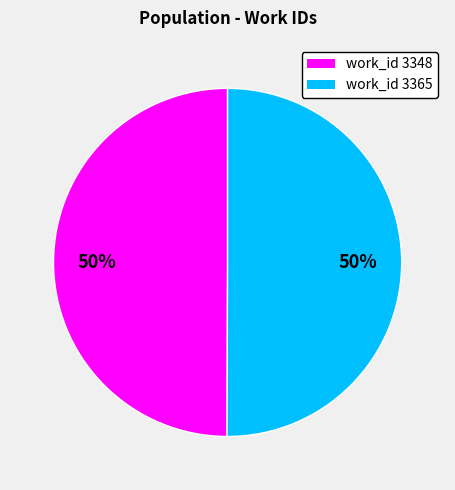

To the nearest percent, what is the average slice percentage?

50%